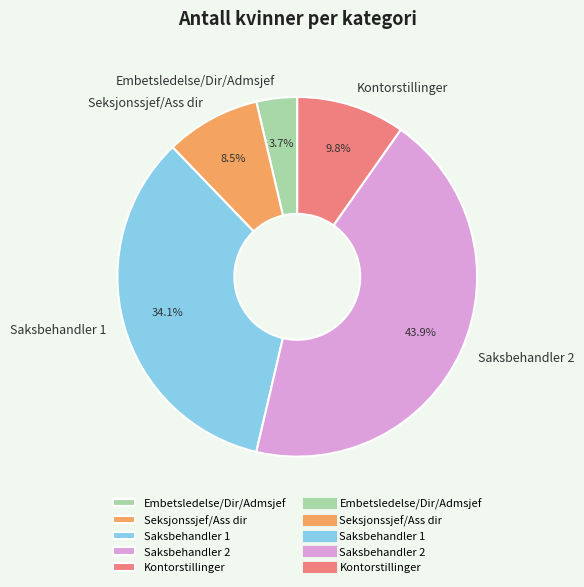

What is the smallest slice in the pie chart?

Embetsledelse/Dir/Admsjef